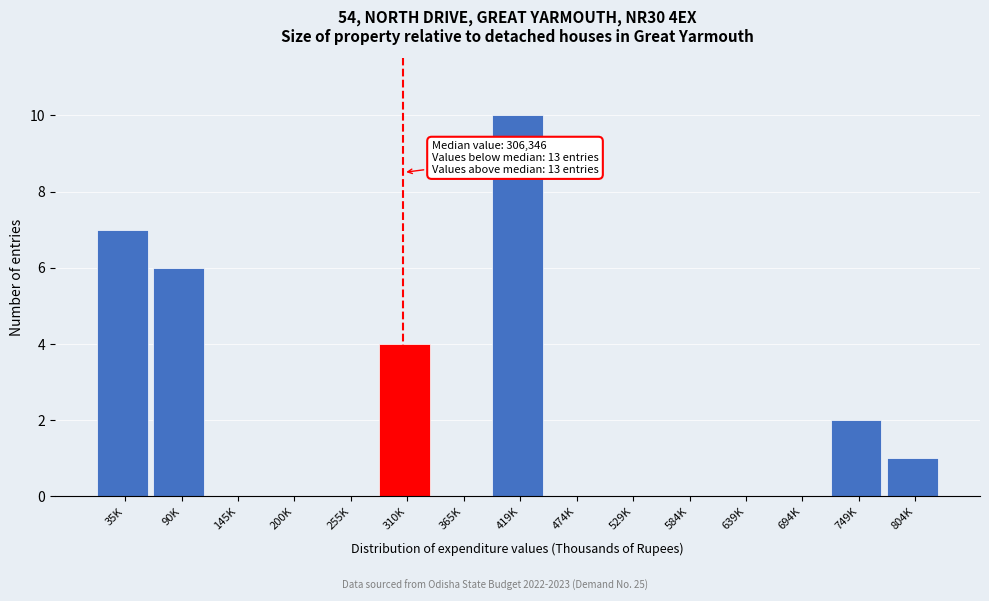

Reading left to right, what are all the values shown in this chart?

35K=7	90K=6	145K=0	200K=0	255K=0	310K=4	365K=0	419K=10	474K=0	529K=0	584K=0	639K=0	694K=0	749K=2	804K=1